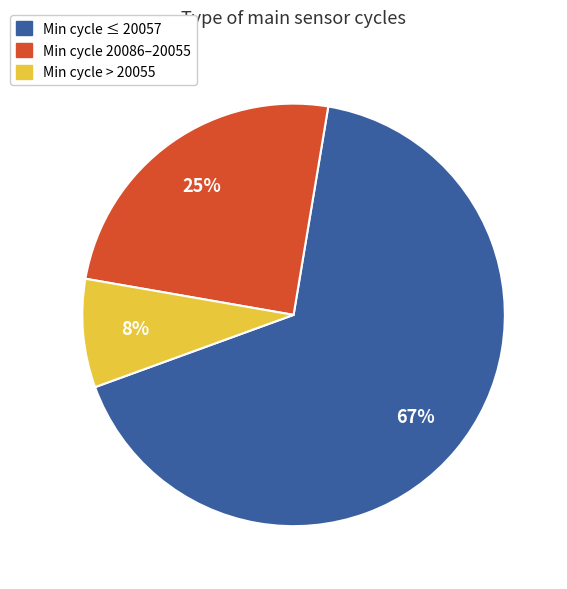

To the nearest percent, what is the average slice percentage?

33%